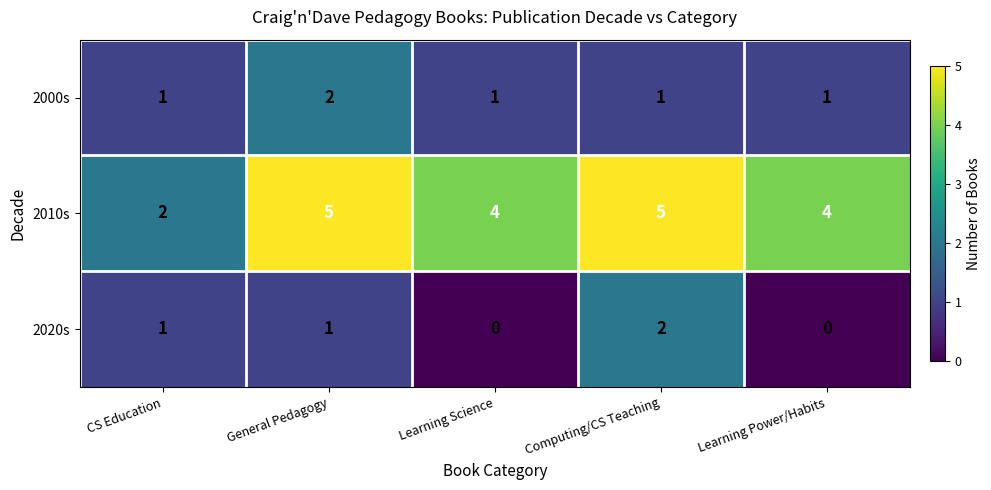

What is the difference between the highest and lowest values at CS Education?

1